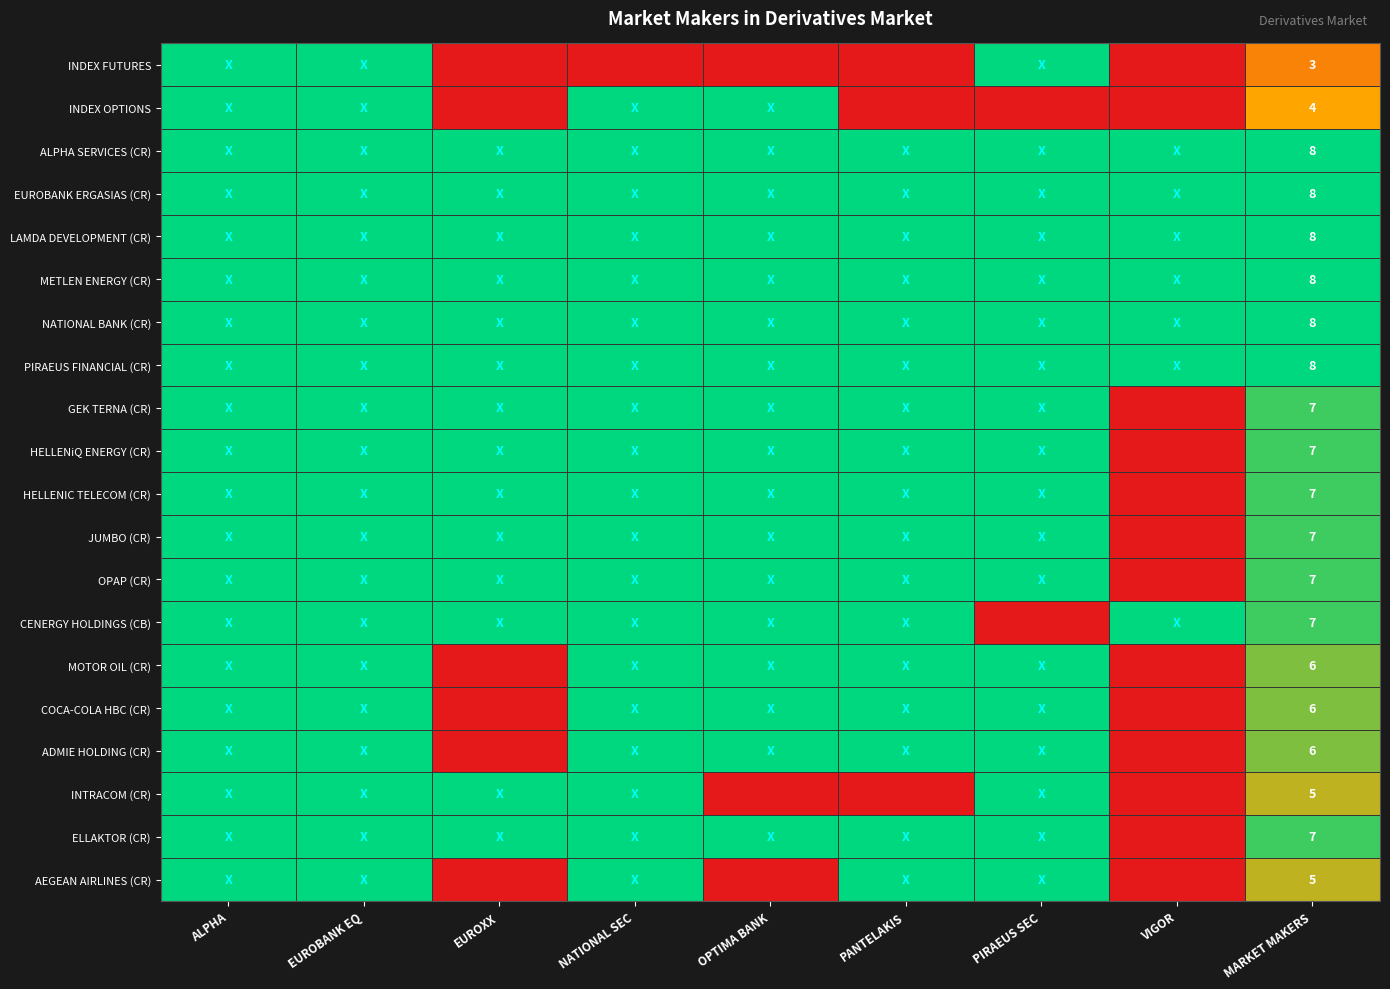

Is it true that INDEX FUTURES equals 1 at MARKET MAKERS?

False